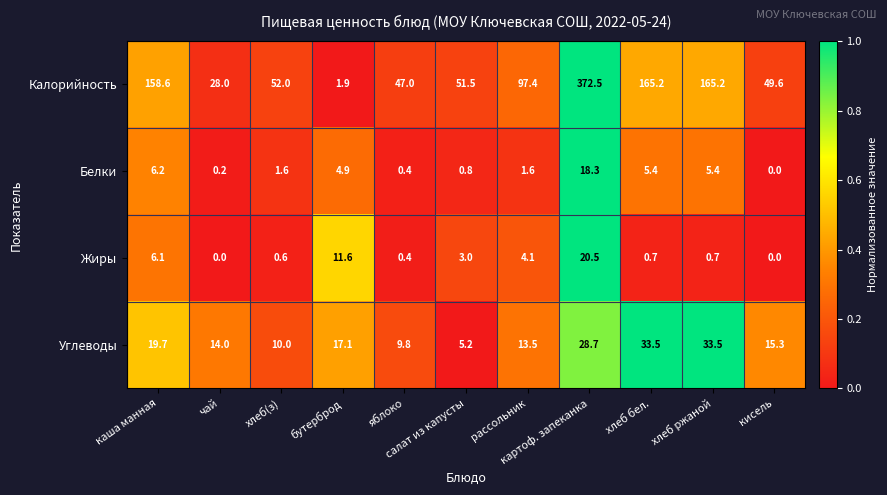

What is the difference between the maximum and minimum values in the Белки series?

18.3